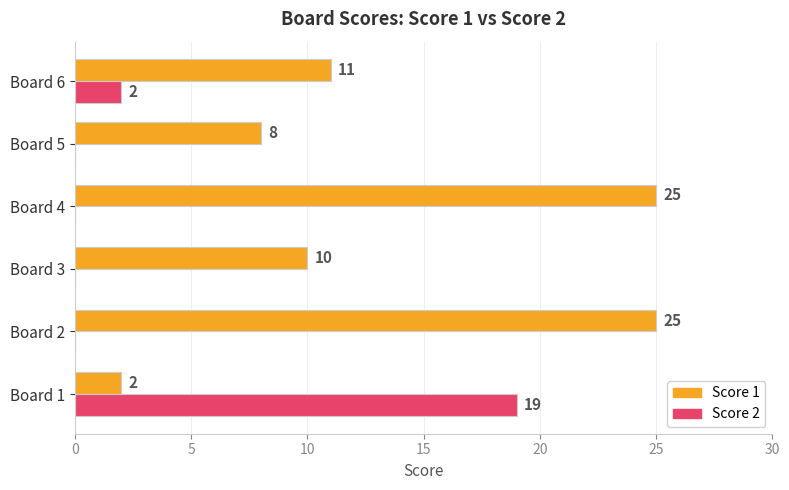

What is the total value across all series at Board 5?

8